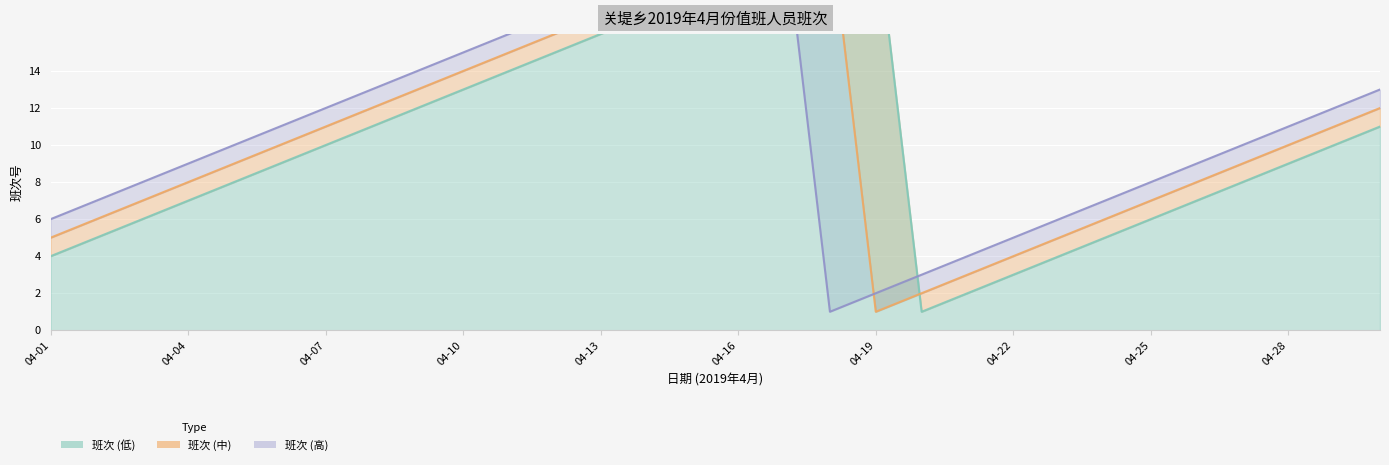

At 04-18, list the series in order from smallest to largest.

班次 (高), 班次 (低), 班次 (中)